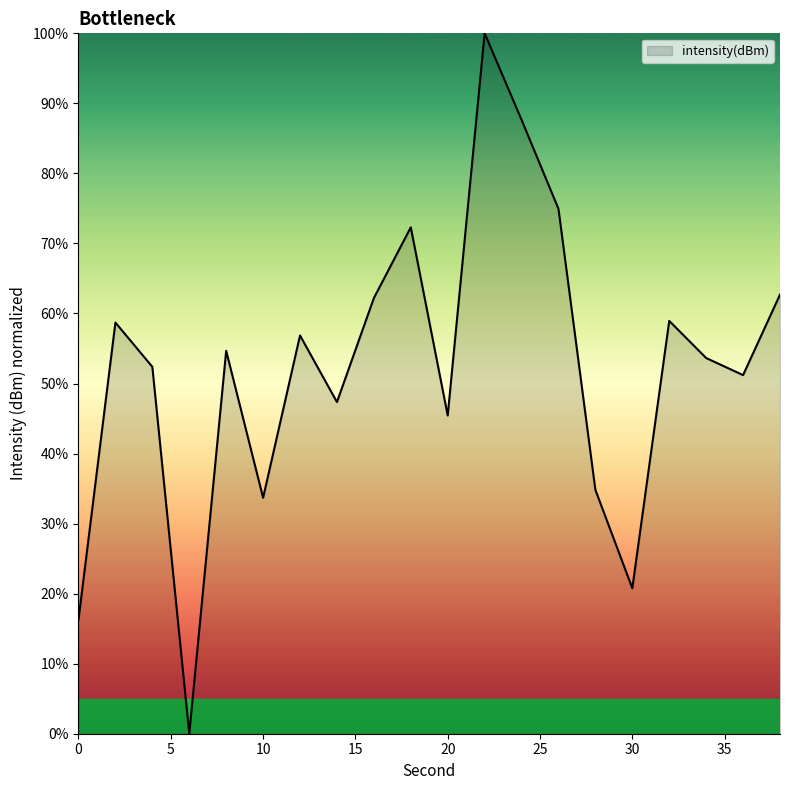

What is the maximum value shown in the chart?

100.0